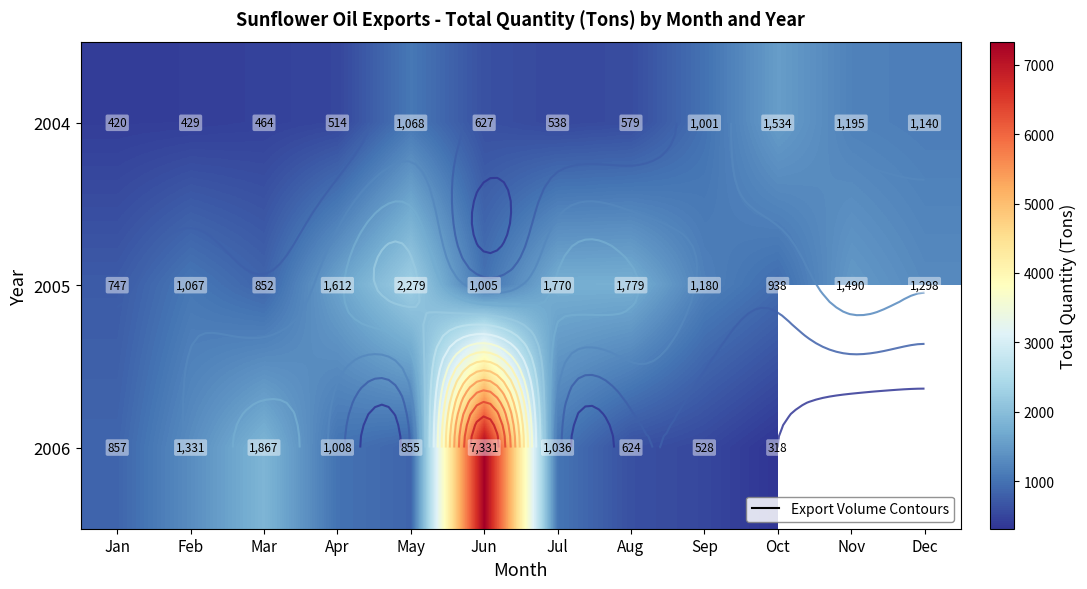

Which category has the highest value across all series?

Jun